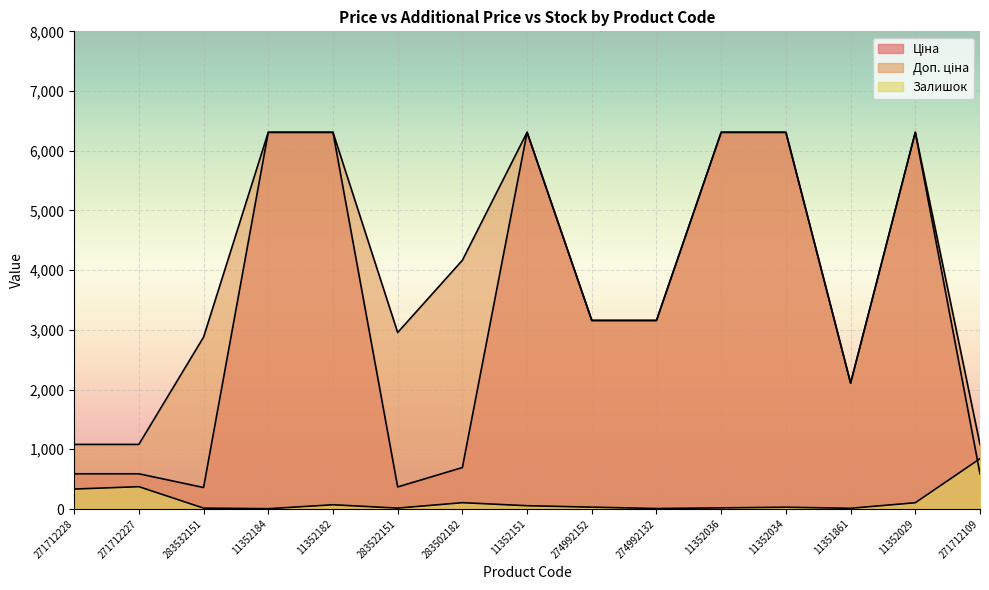

What is the approximate value of Залишок at 11352029?

105.0